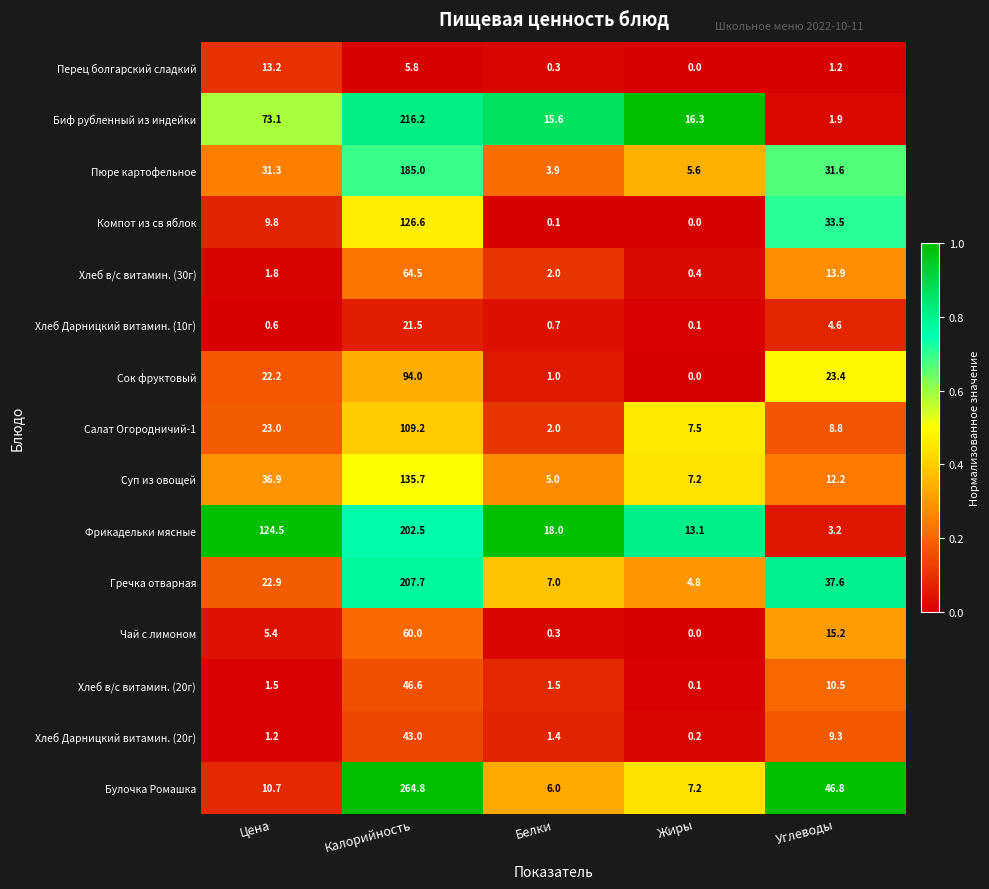

What is the sum of all Чай с лимоном values?

80.9